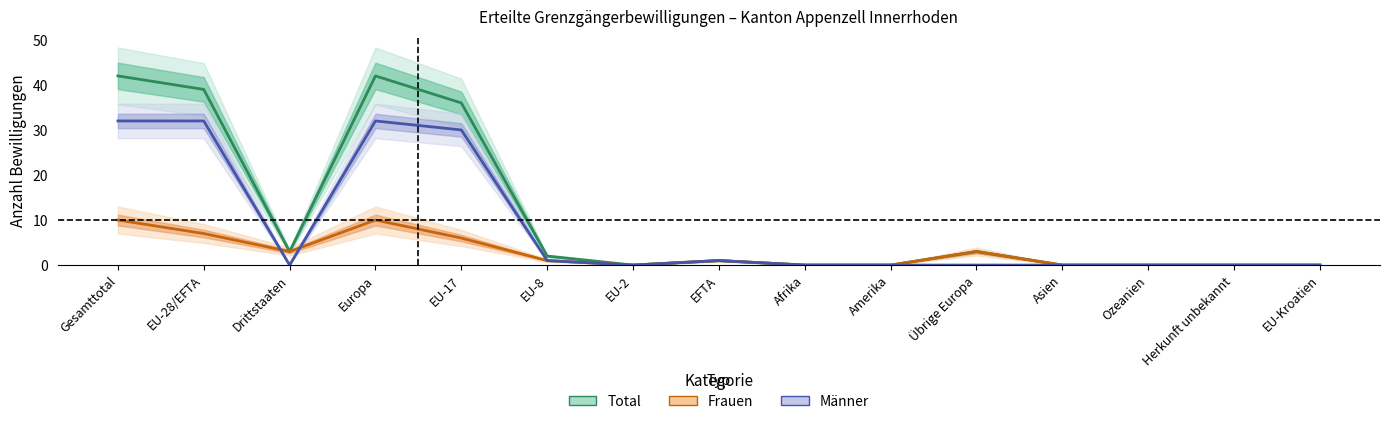

How many intersections are there between Männer and Frauen?

2